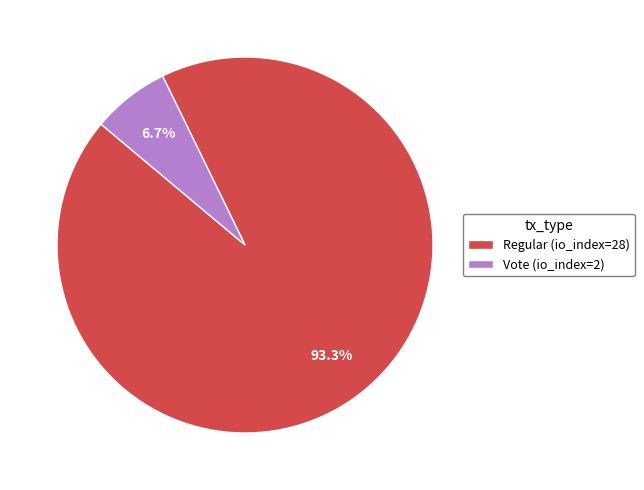

To the nearest percent, what is the difference between the Vote (io_index=2) and Regular (io_index=28) slice percentages?

87%